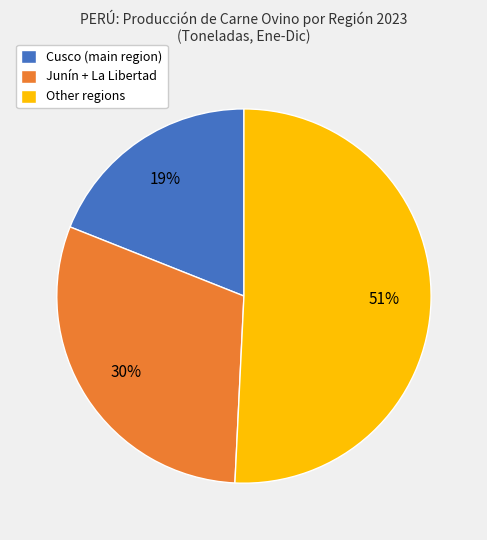

Does any single category account for the majority?

Yes